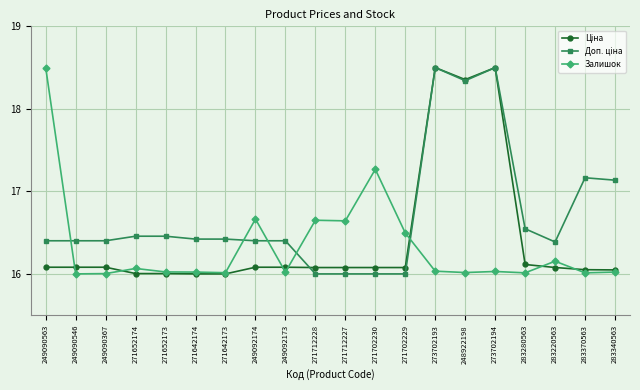

What is the label of the 2nd point from the left?

249090546